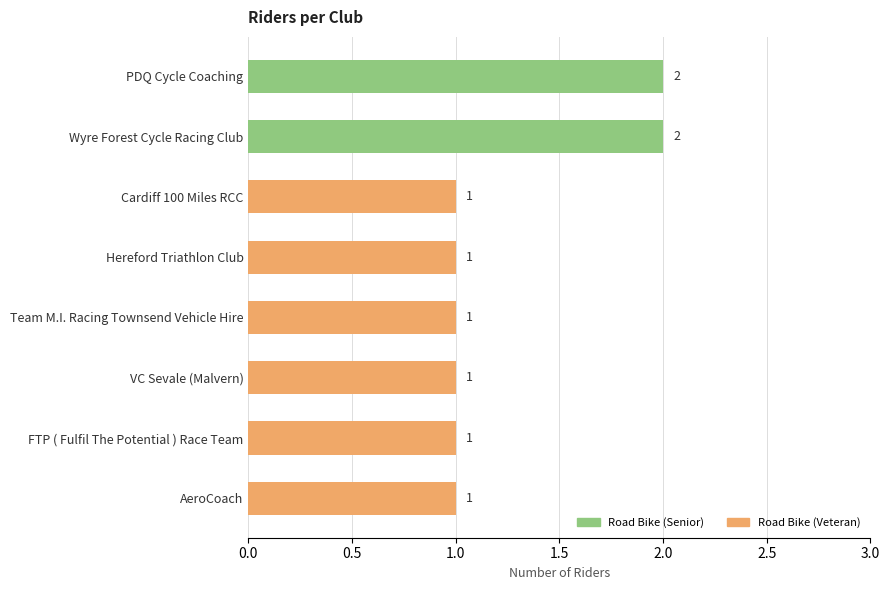

Is it true that the value at Hereford Triathlon Club is 2?

False